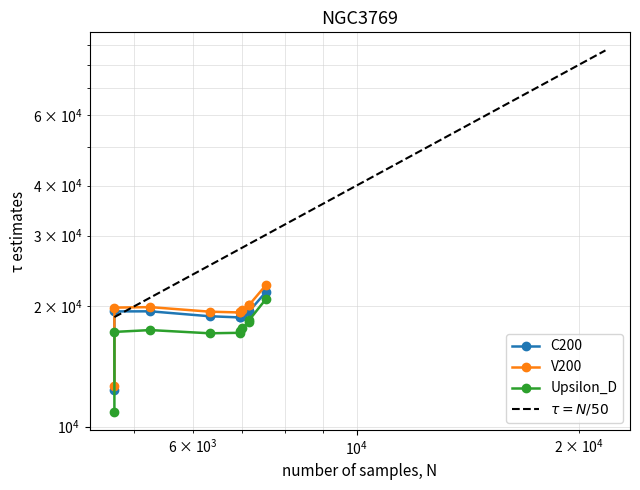

True or false: V200 and Upsilon_D intersect in this chart.

False